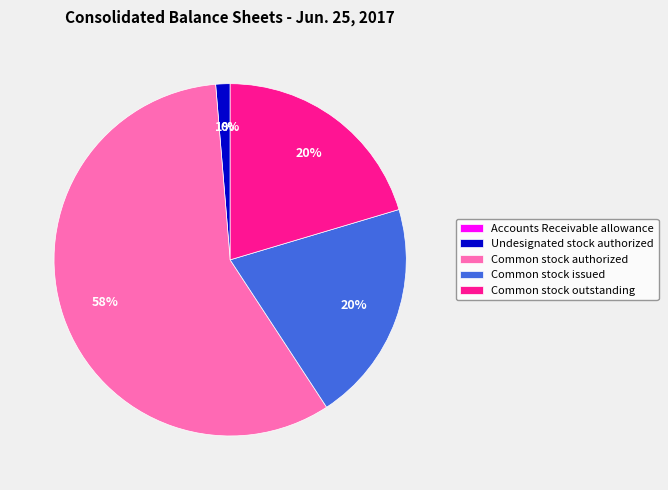

To the nearest percent, what is the average slice percentage?

20%